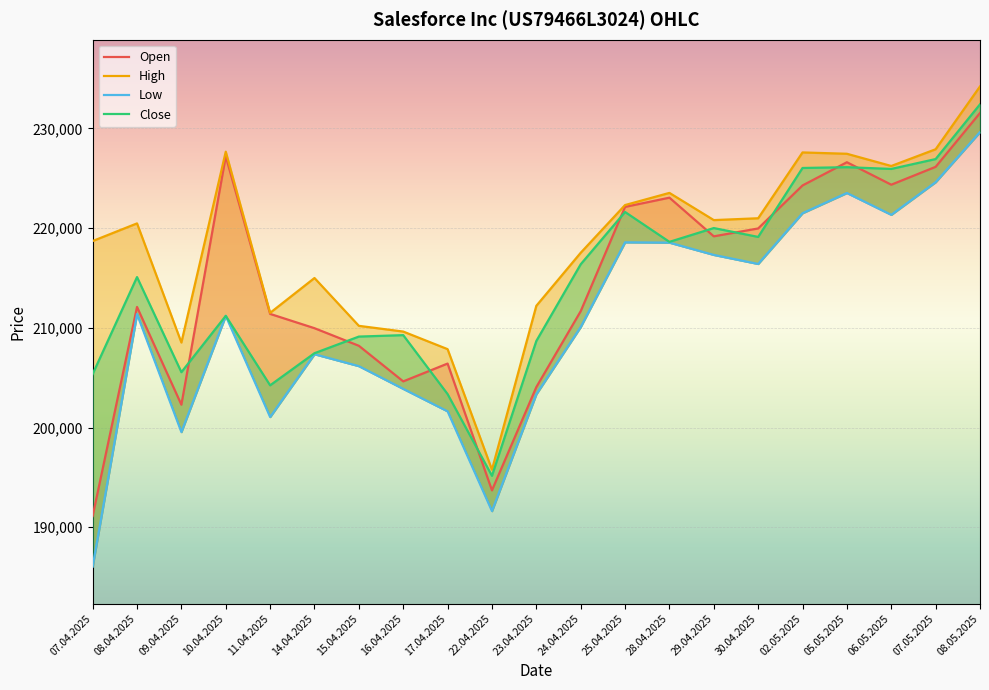

Reading left to right, transcribe all the data shown in this chart.

Open: 07.04.2025=191119	08.04.2025=212097	09.04.2025=202292	10.04.2025=227201	11.04.2025=211399	14.04.2025=209965	15.04.2025=208202	16.04.2025=204630	17.04.2025=206418	22.04.2025=193700	23.04.2025=204058	24.04.2025=211670	25.04.2025=222133	28.04.2025=223058	29.04.2025=219180	30.04.2025=219971	02.05.2025=224285	05.05.2025=226613	06.05.2025=224359	07.05.2025=226151	08.05.2025=231552
High: 07.04.2025=218709	08.04.2025=220478	09.04.2025=208529	10.04.2025=227673	11.04.2025=211505	14.04.2025=214999	15.04.2025=210202	16.04.2025=209629	17.04.2025=207863	22.04.2025=195778	23.04.2025=212211	24.04.2025=217531	25.04.2025=222318	28.04.2025=223537	29.04.2025=220809	30.04.2025=220993	02.05.2025=227596	05.05.2025=227462	06.05.2025=226235	07.05.2025=227916	08.05.2025=234218
Low: 07.04.2025=186061	08.04.2025=211384	09.04.2025=199548	10.04.2025=211203	11.04.2025=201056	14.04.2025=207356	15.04.2025=206160	16.04.2025=203879	17.04.2025=201626	22.04.2025=191621	23.04.2025=203340	24.04.2025=210084	25.04.2025=218579	28.04.2025=218549	29.04.2025=217317	30.04.2025=216410	02.05.2025=221503	05.05.2025=223527	06.05.2025=221339	07.05.2025=224613	08.05.2025=229641
Close: 07.04.2025=205365	08.04.2025=215093	09.04.2025=205553	10.04.2025=211203	11.04.2025=204236	14.04.2025=207458	15.04.2025=209125	16.04.2025=209269	17.04.2025=203357	22.04.2025=195160	23.04.2025=208682	24.04.2025=216376	25.04.2025=221622	28.04.2025=218626	29.04.2025=220010	30.04.2025=219121	02.05.2025=226037	05.05.2025=226116	06.05.2025=225941	07.05.2025=226931	08.05.2025=232422